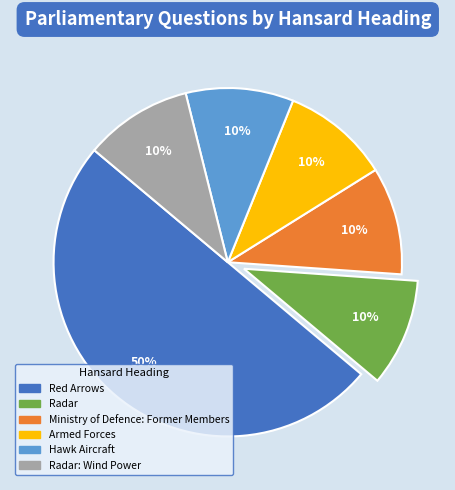

To the nearest percent, what is the difference between the largest and smallest slice percentages?

40%